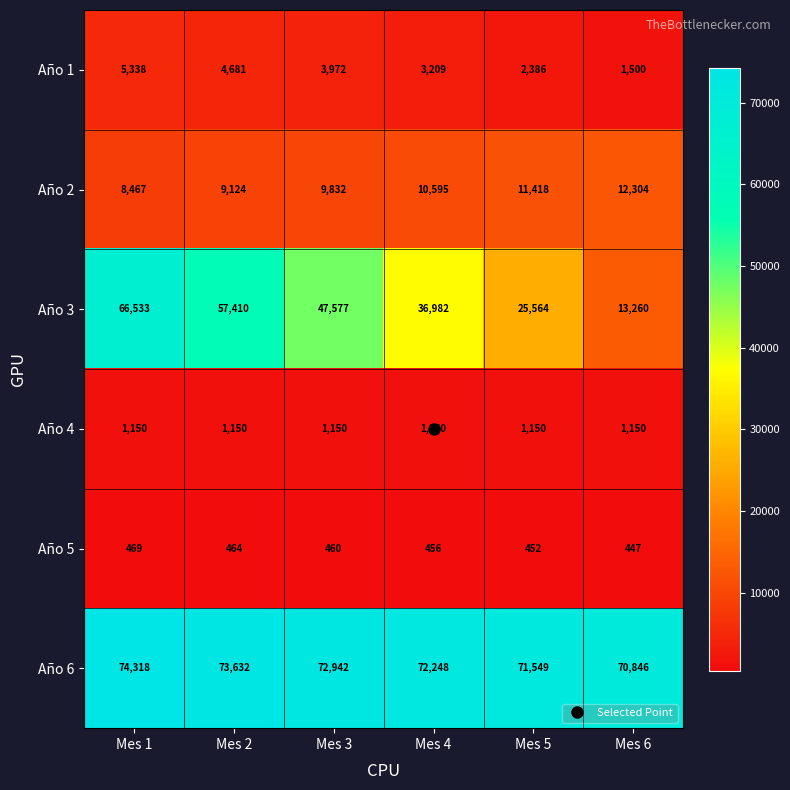

At which category does the chart reach its peak across all series?

Mes 1